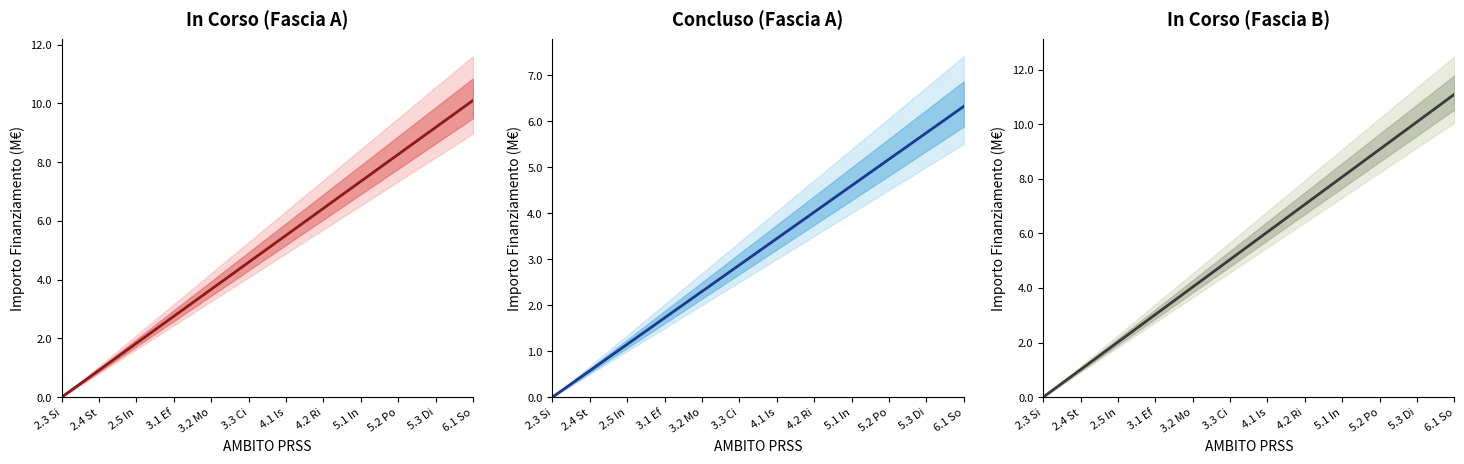

Between 2.5 In and 3.1 Ef, which is larger?

3.1 Ef